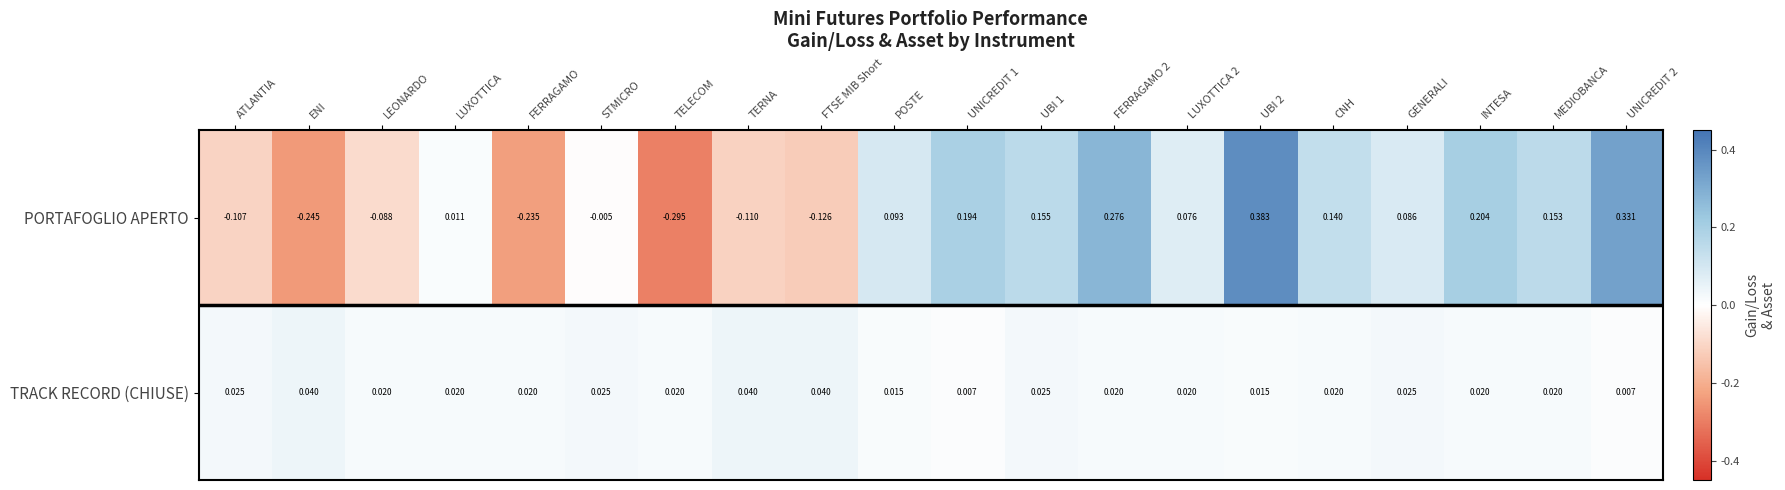

Is the value of TRACK RECORD (CHIUSE) at FTSE MIB Short greater than the value of PORTAFOGLIO APERTO at LUXOTTICA 2?

No